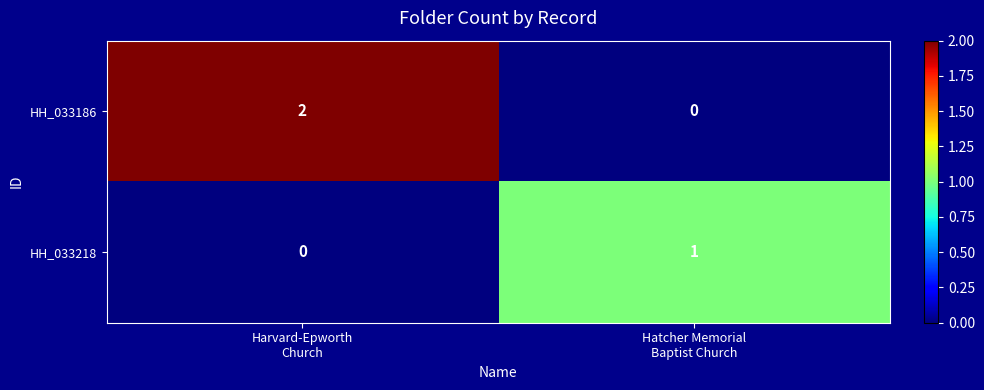

Which series has the largest total across all categories?

HH_033186